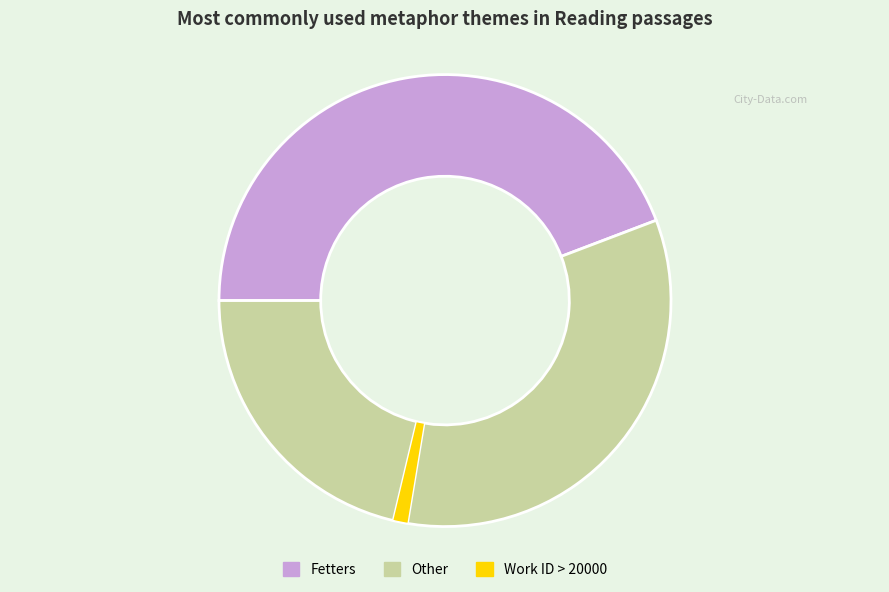

Does any single category account for the majority?

Yes